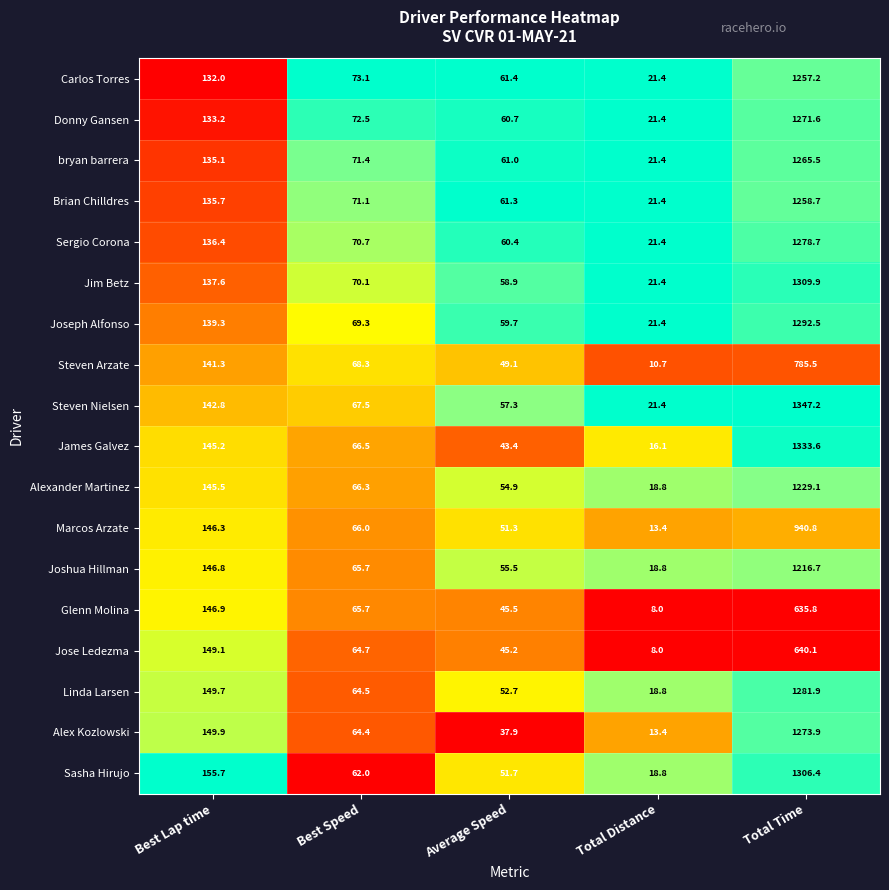

The value of Alexander Martinez at Total Time is 1840.7. True or false?

False